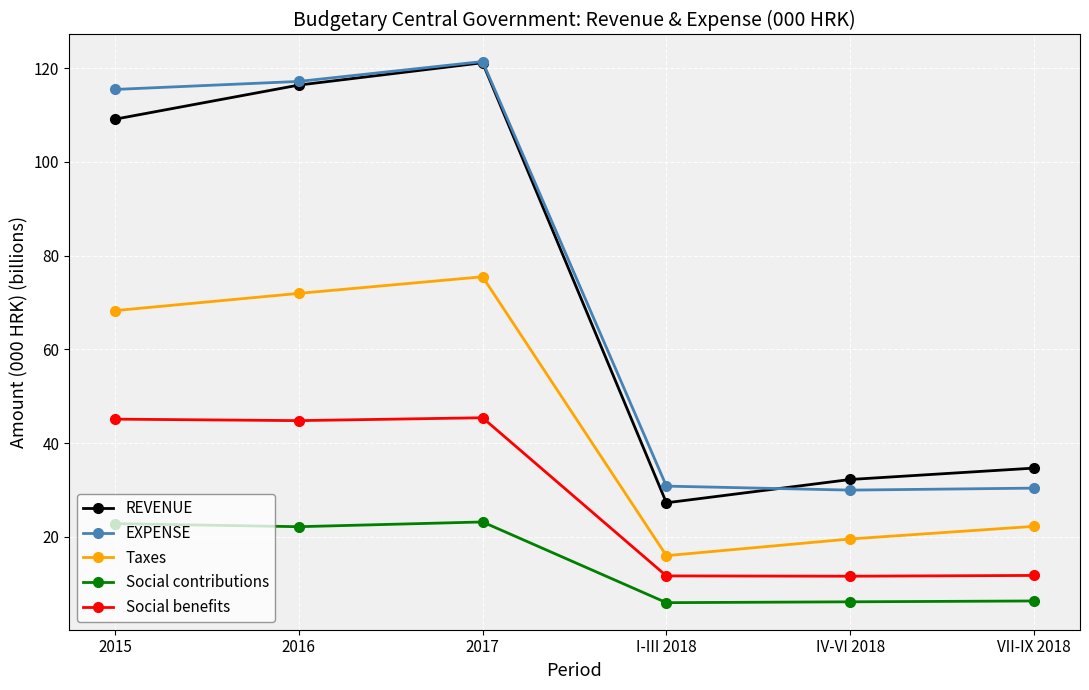

What value does the Social benefits series have at 2016?

44.8